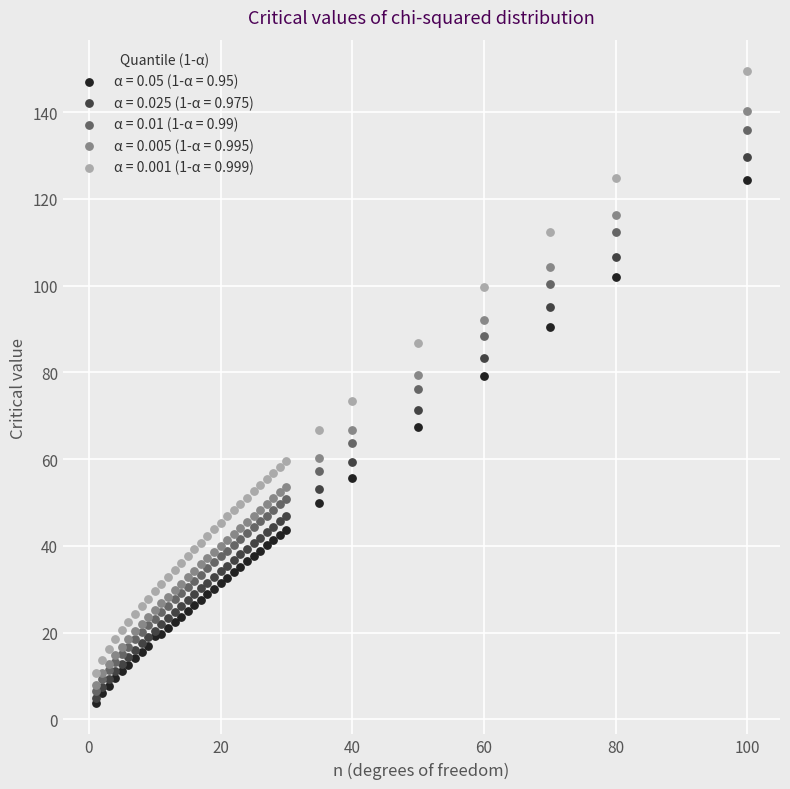

What are all the series names shown in the legend?

α = 0.05 (1-α = 0.95), α = 0.025 (1-α = 0.975), α = 0.01 (1-α = 0.99), α = 0.005 (1-α = 0.995), α = 0.001 (1-α = 0.999)